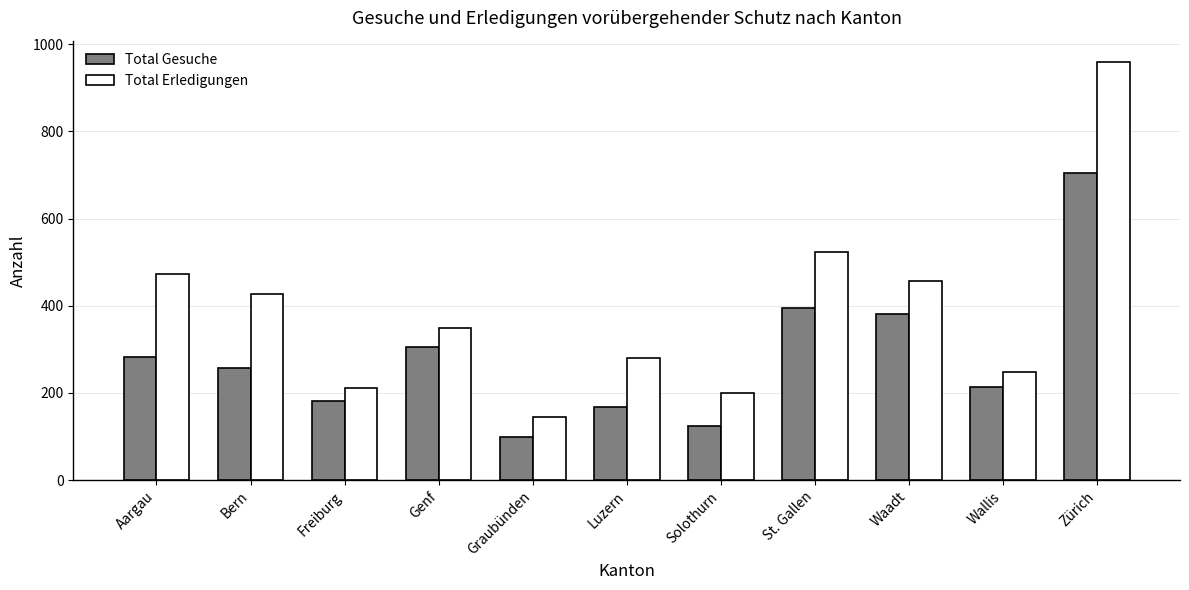

Which series has the largest range (max minus min)?

Total Erledigungen